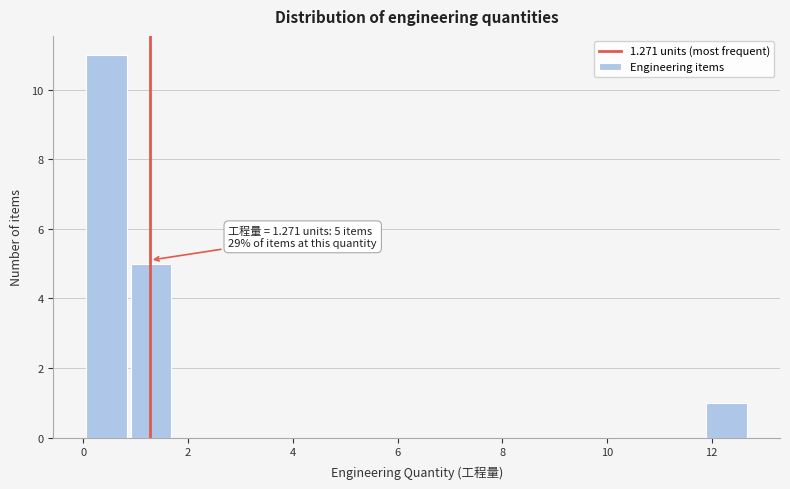

Which range on the x-axis has the tallest bar?

0.0 to 0.8